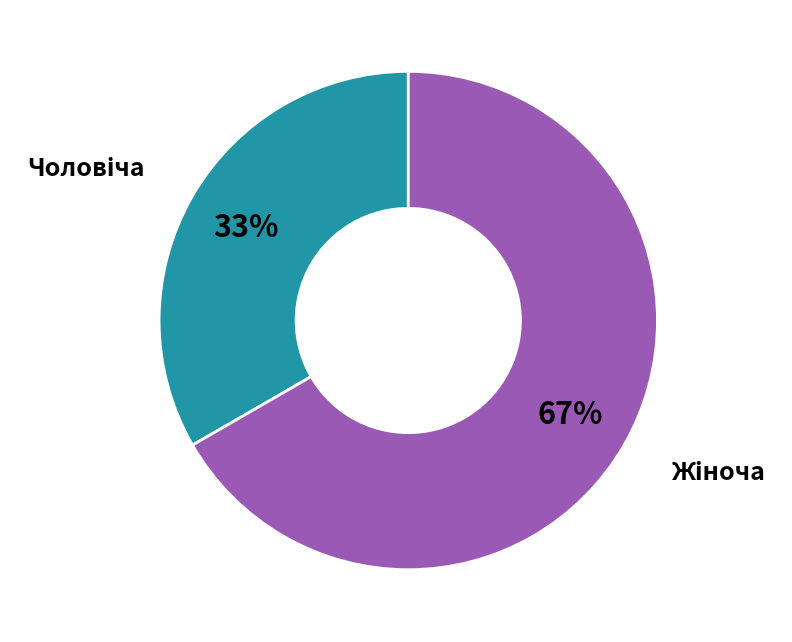

To the nearest percent, what is the average slice percentage?

50%